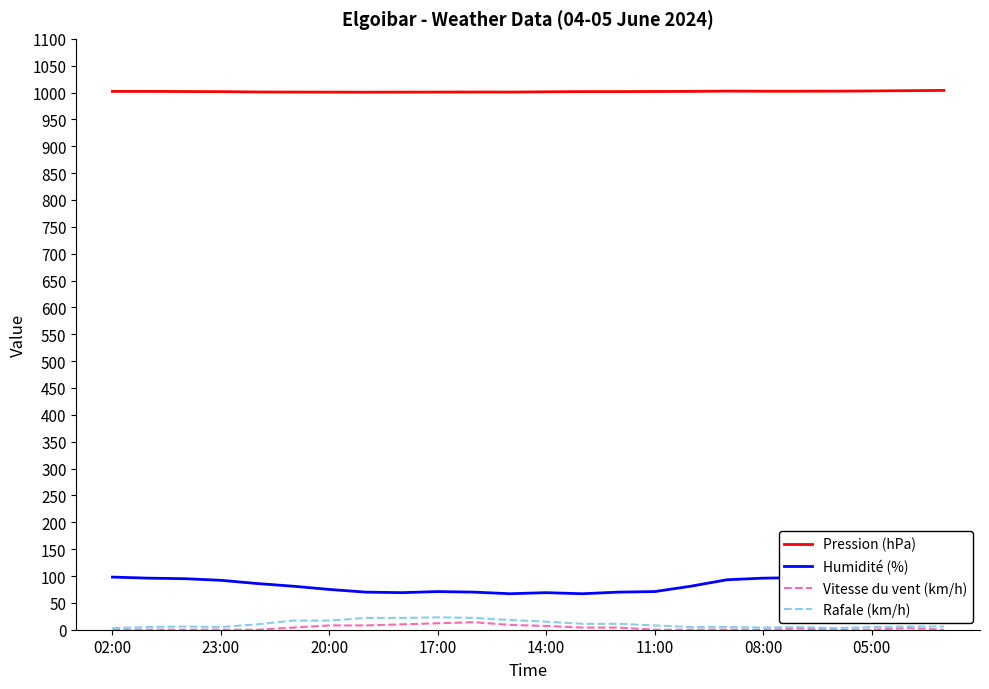

What is the maximum value shown in the chart?

1004.0